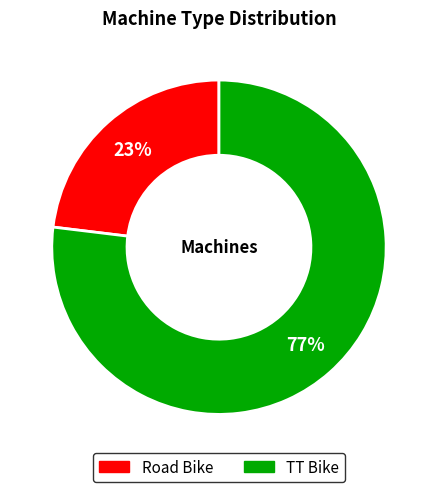

Is the sum of TT Bike and Road Bike greater than half?

Yes